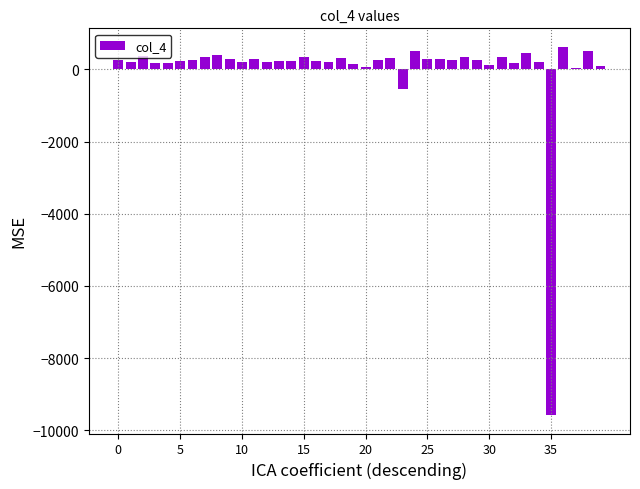

What is the difference between the maximum and second lowest values?

1178.0